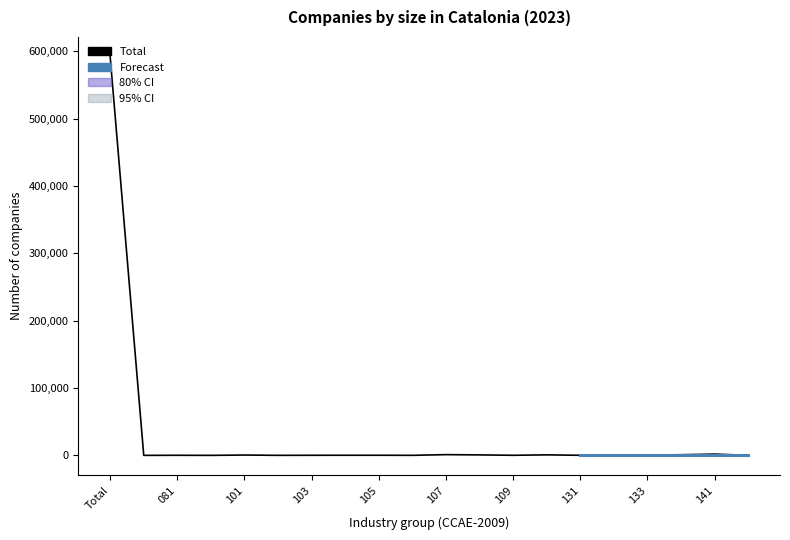

What is the greatest value displayed?

591734